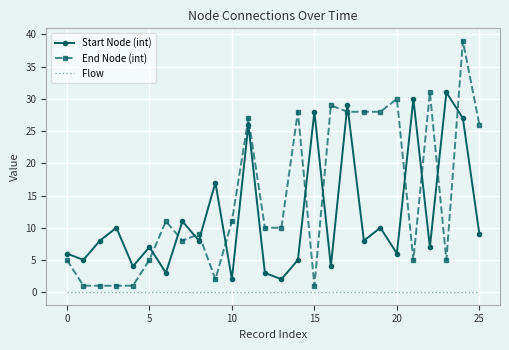

True or false: Flow and End Node (int) intersect in this chart.

False